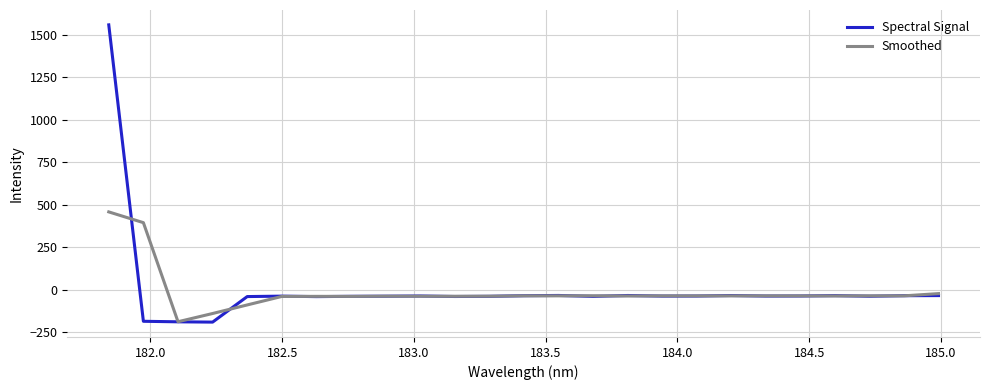

Which series has the widest spread of values?

Spectral Signal